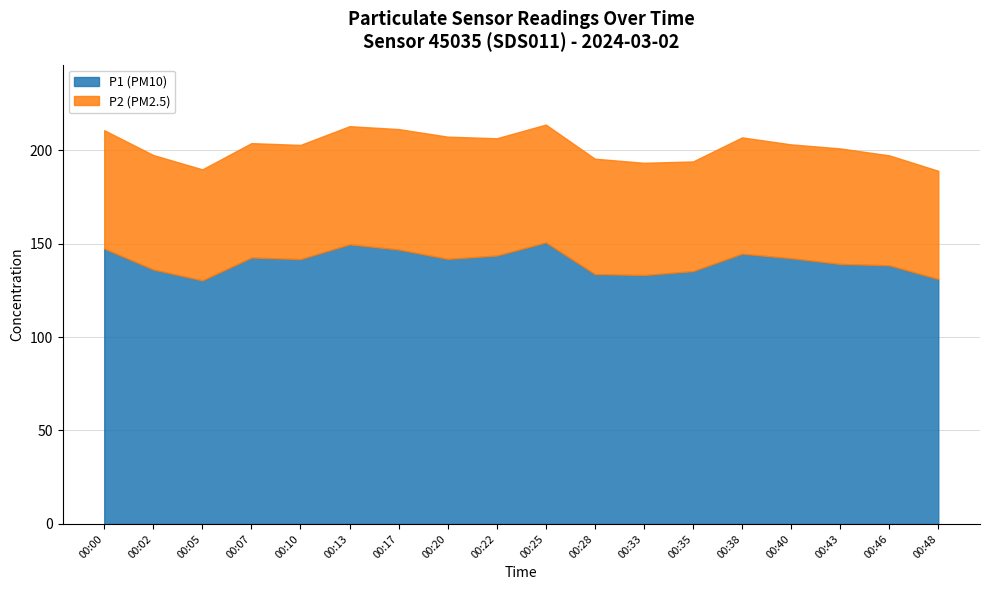

Which category has the lowest value in the P2 series?

00:48